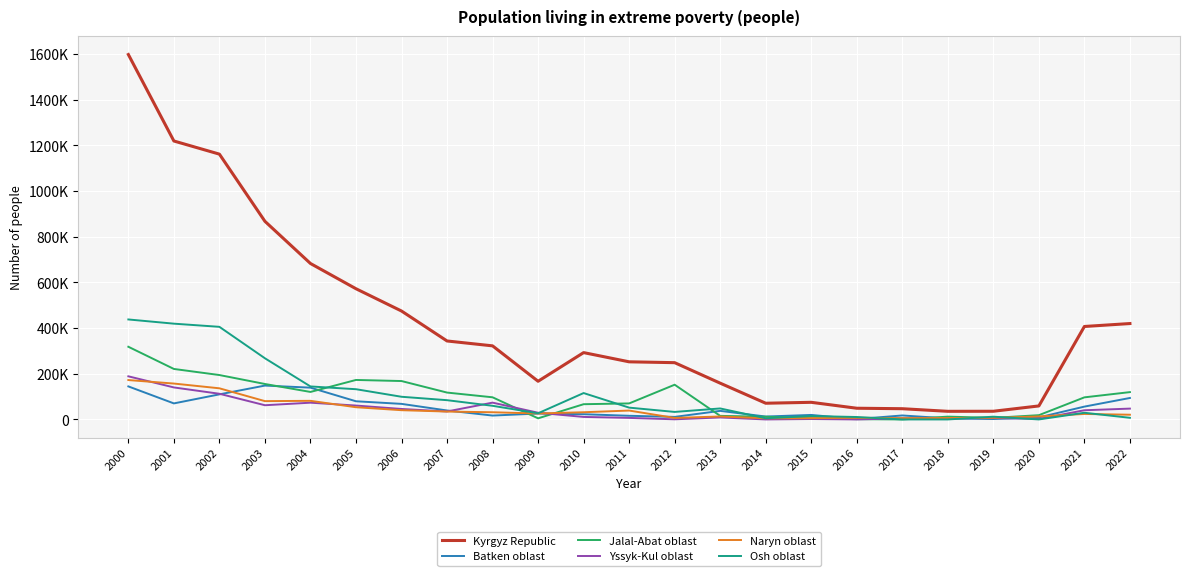

What is the value of the Jalal-Abat oblast point at the 16th from the left?

5473